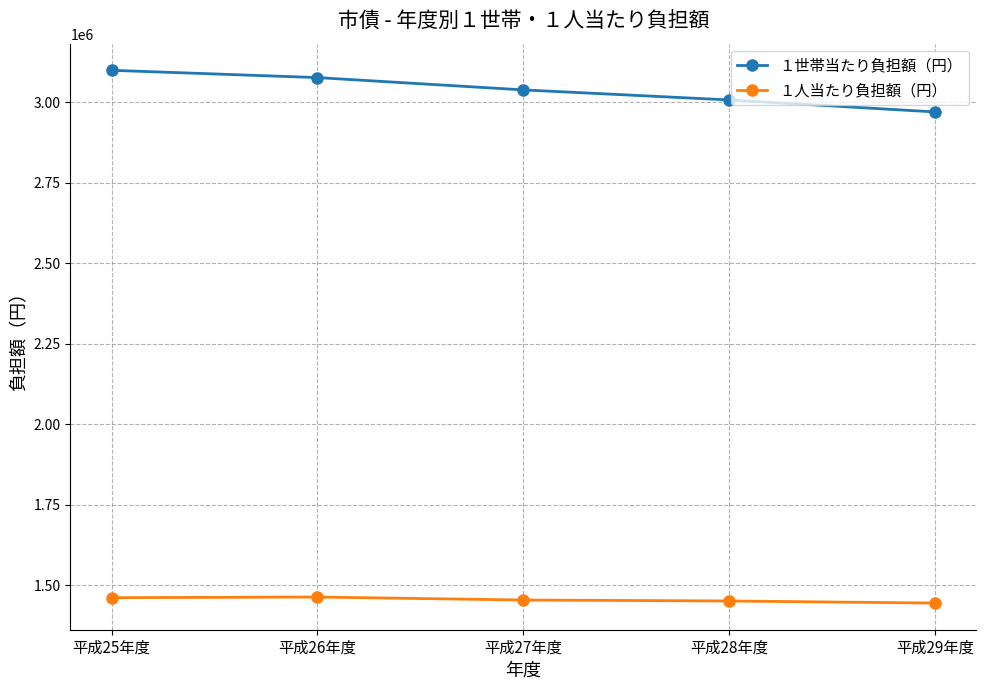

What is the difference between the highest and lowest values at 平成25年度?

1638360.9